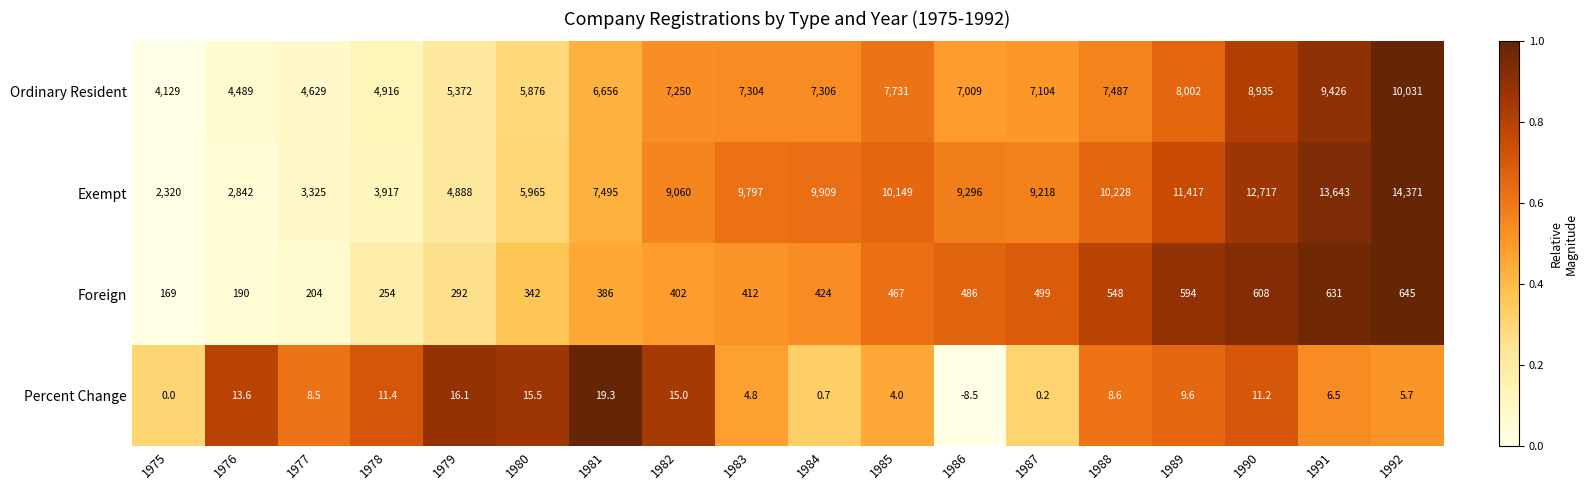

Is it true that Foreign equals 246.8 at 1975?

False